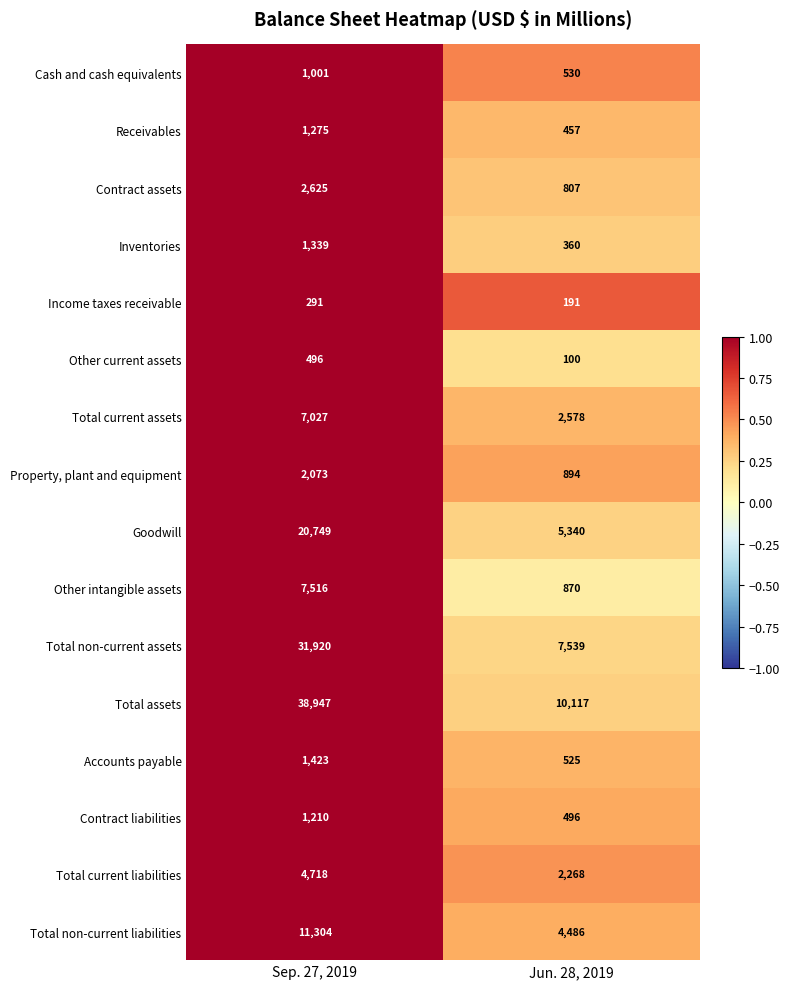

Read the Total non-current liabilities value at Jun. 28, 2019, to the nearest 100.

4500